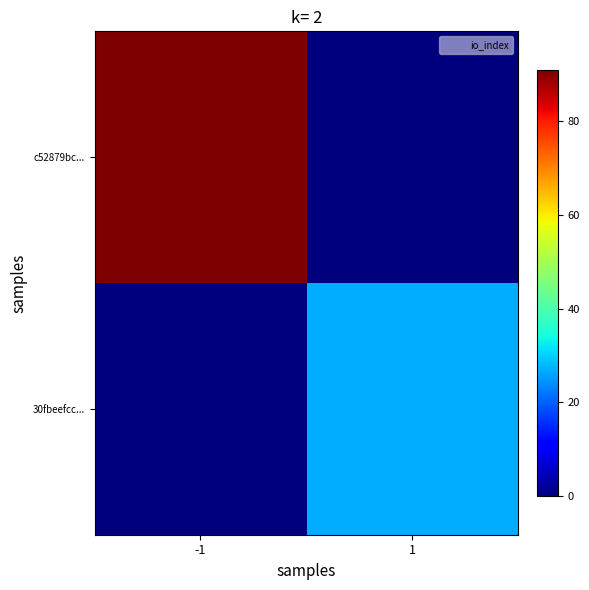

Which series has the largest range (max minus min)?

c52879bc...